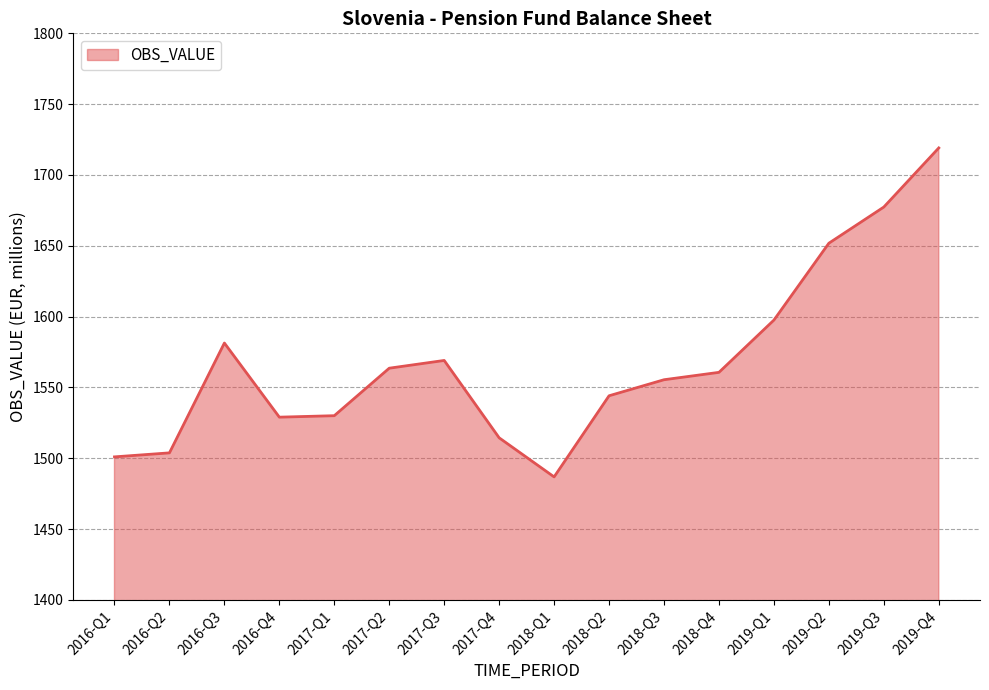

What is the greatest value displayed?

1719.1